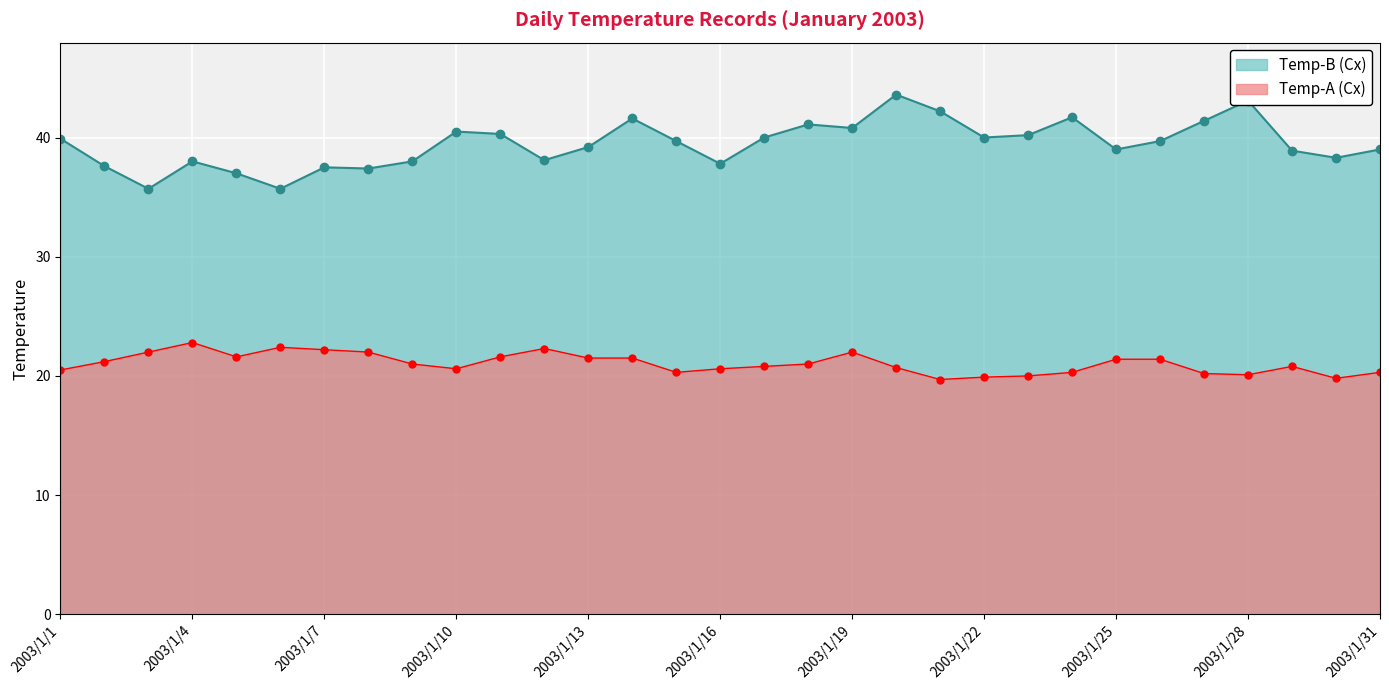

Which label corresponds to the largest value in the chart?

2003/1/20